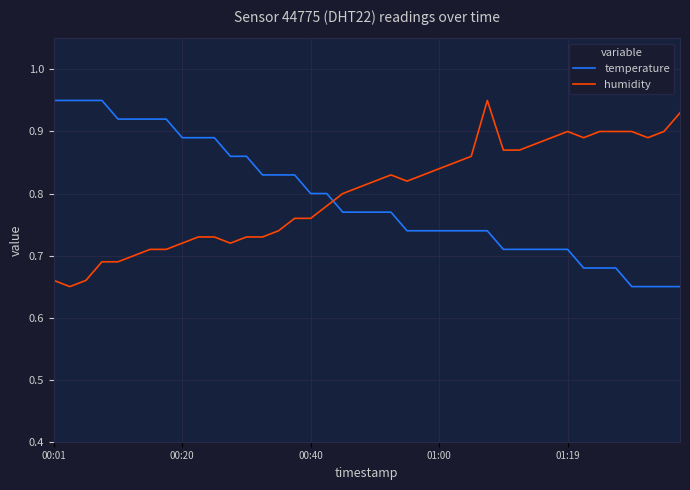

True or false: temperature and humidity intersect in this chart.

True